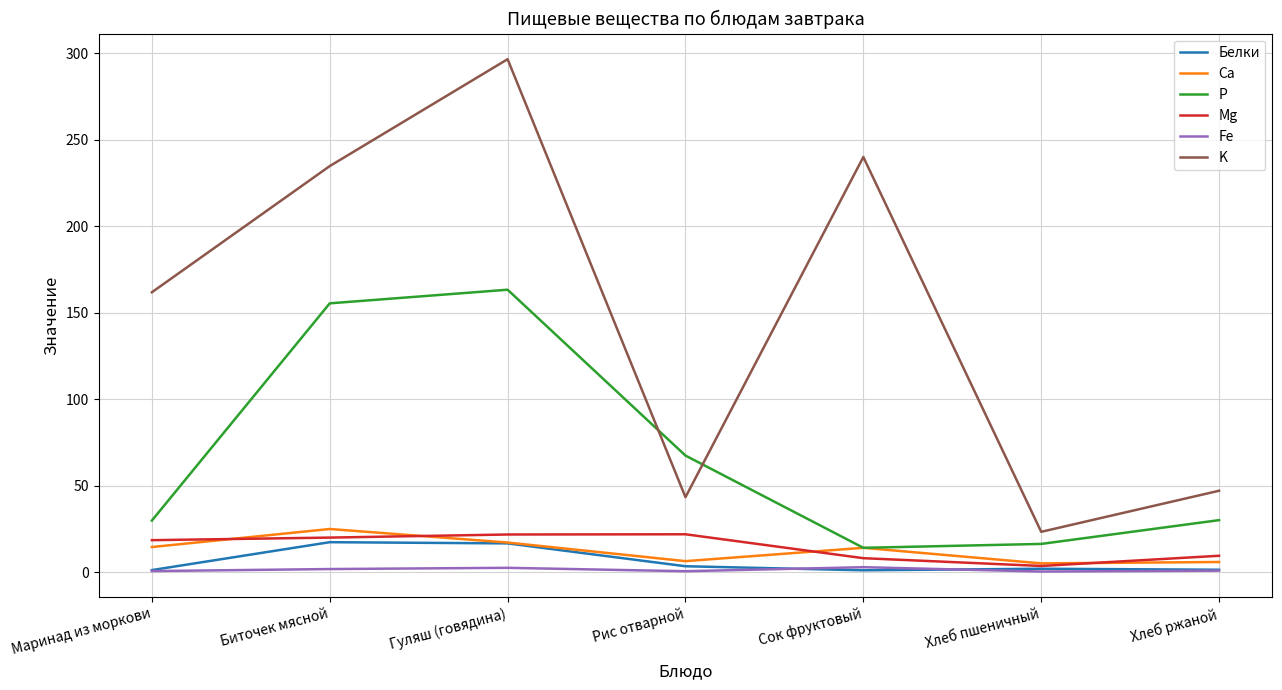

Is it true that K equals 240.0 at Сок фруктовый?

True